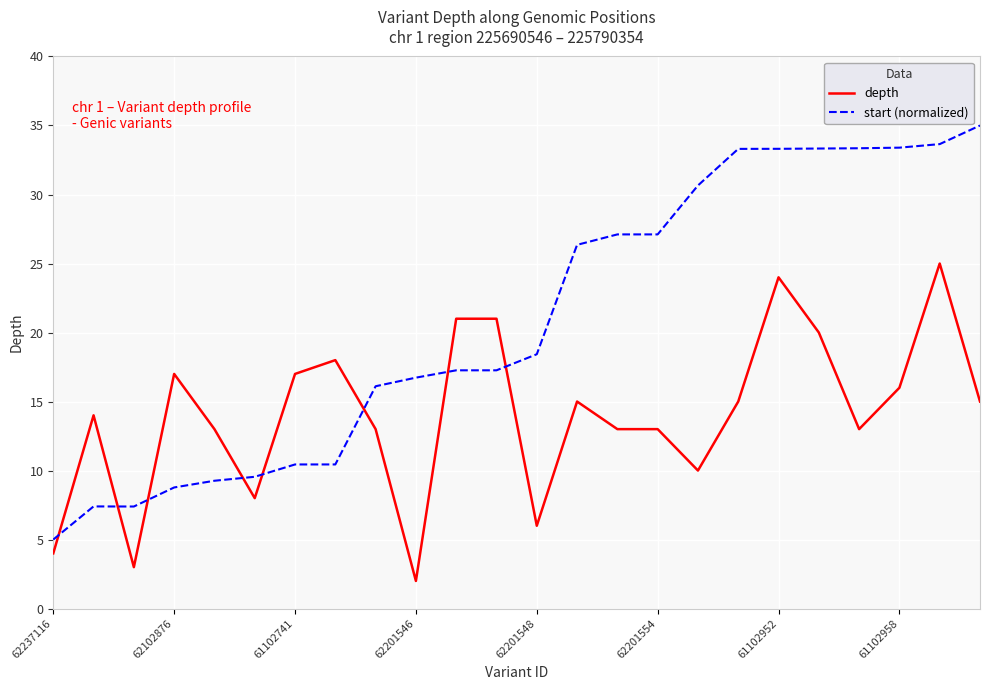

List the series in order of their peak value, lowest first.

depth, start (normalized)